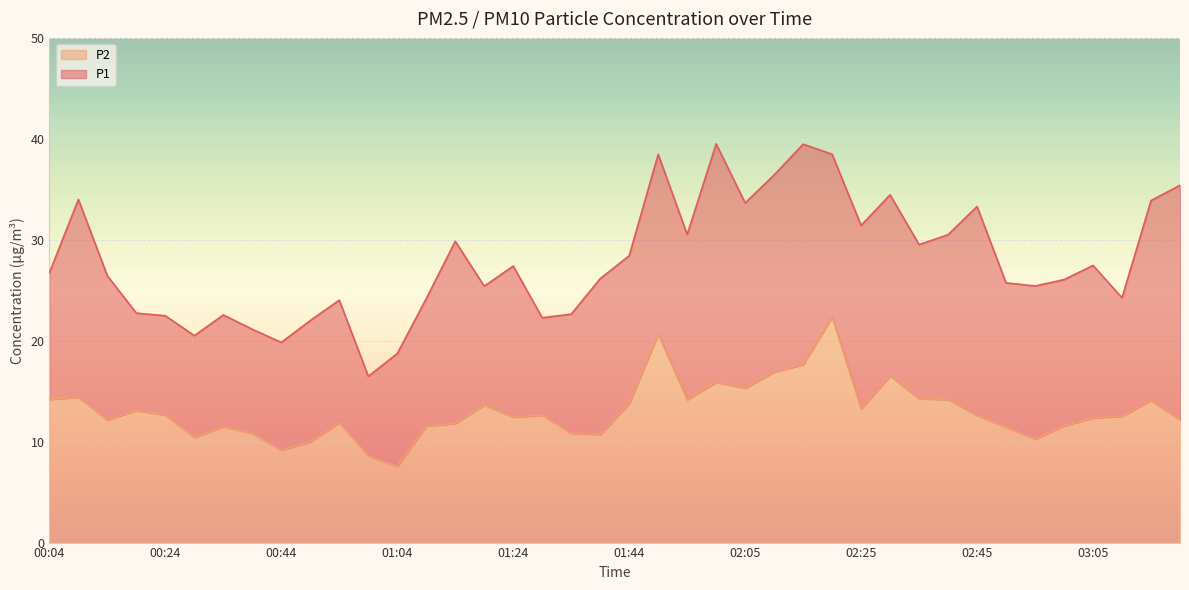

Is it true that P1 equals 6.1 at 01:39?

False